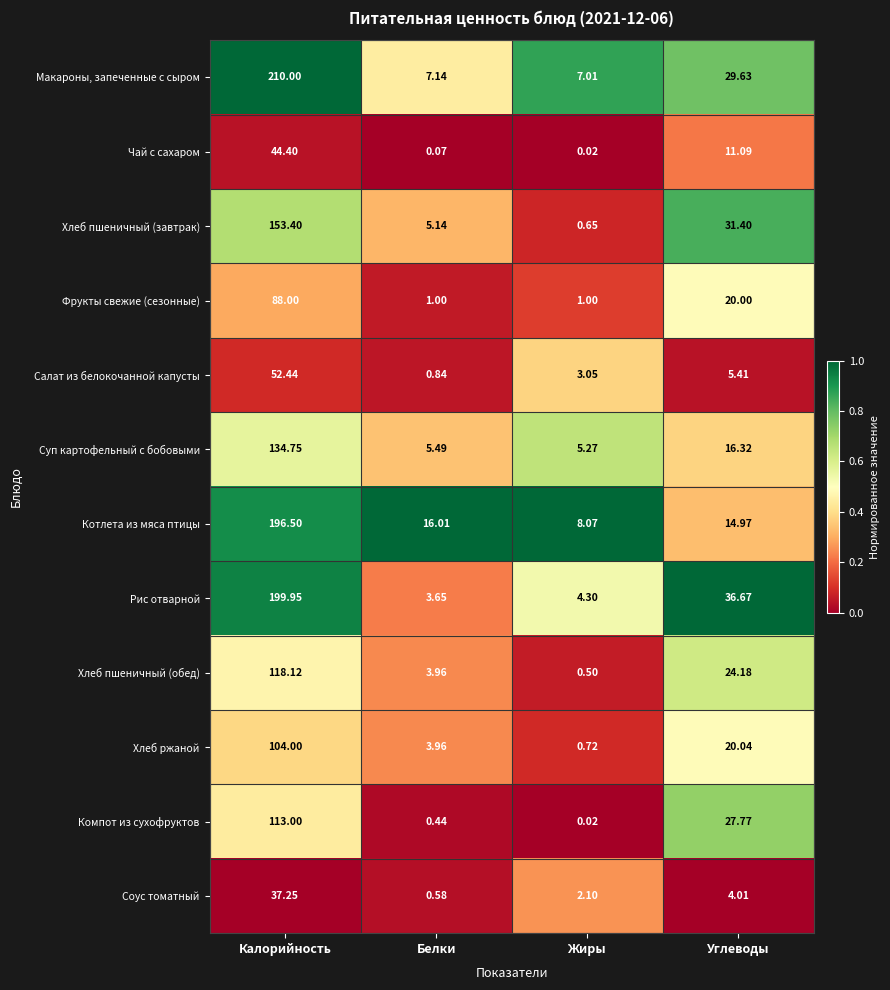

List the labels in order of Хлеб пшеничный (обед) value, smallest first.

Жиры, Белки, Углеводы, Калорийность